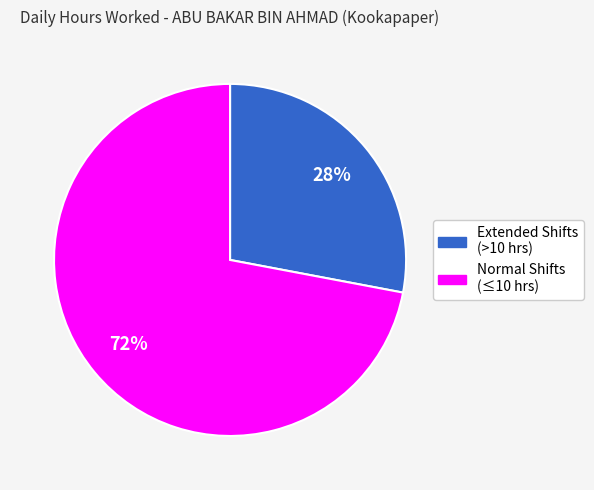

Does any single category account for the majority?

Yes